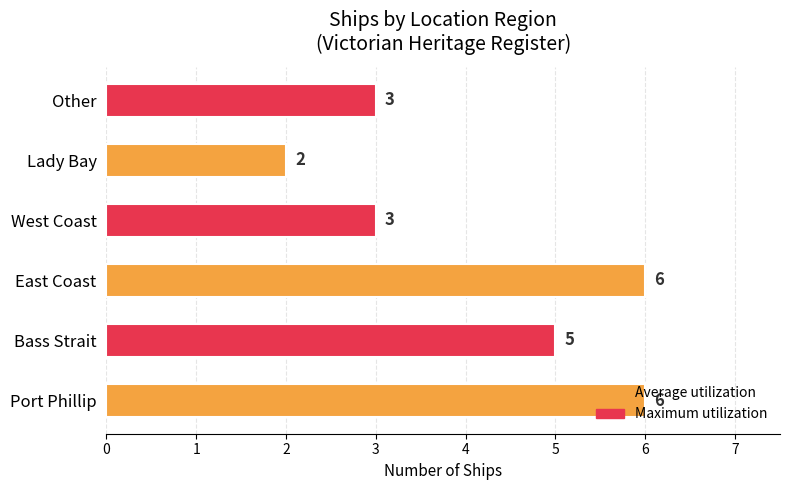

What is the maximum value shown in the chart?

6